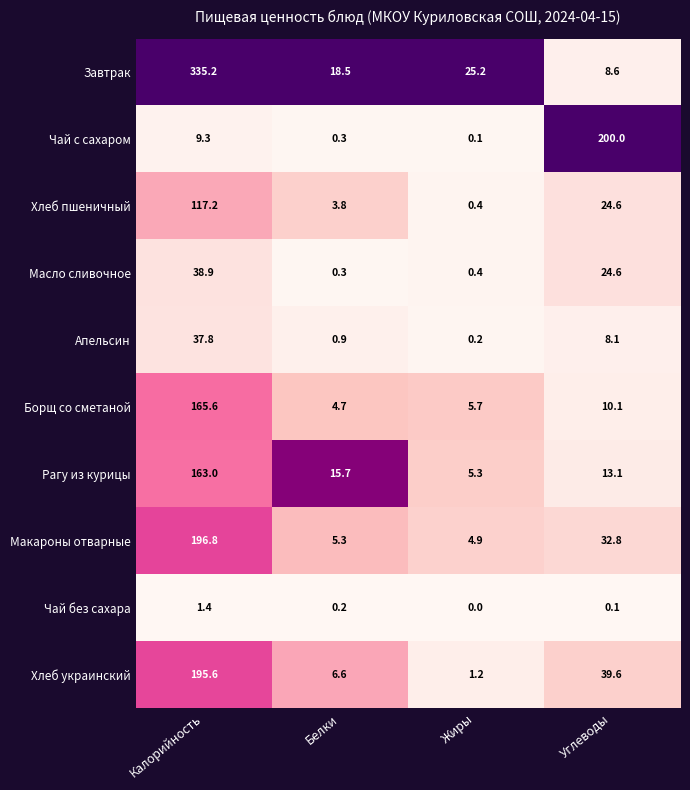

Where does the Хлеб украинский series first go above 39?

Калорийность